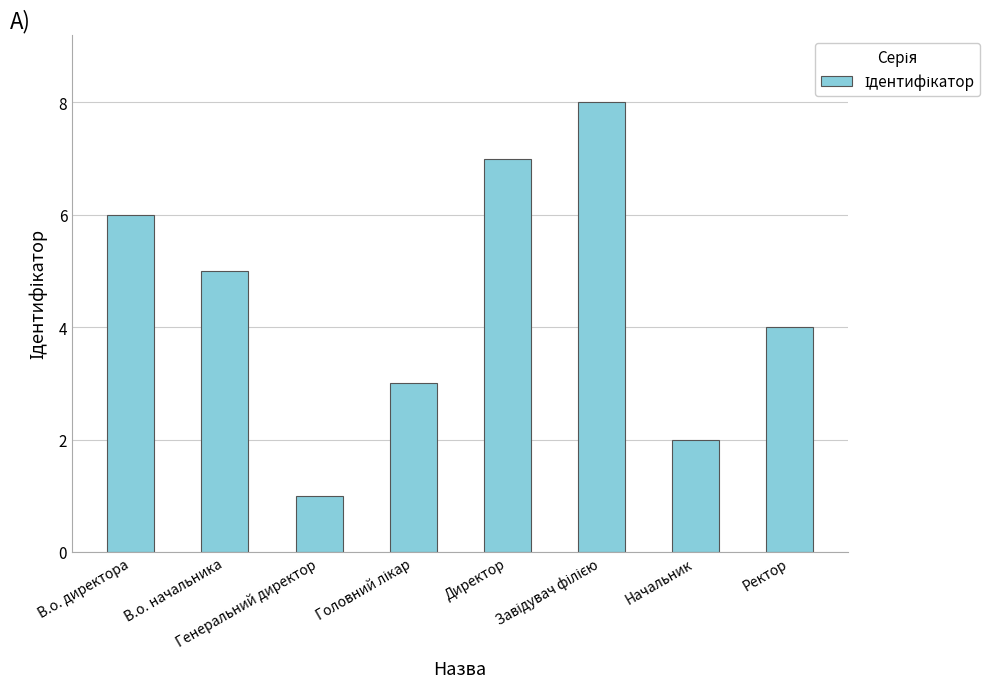

Are the bars horizontal?

No